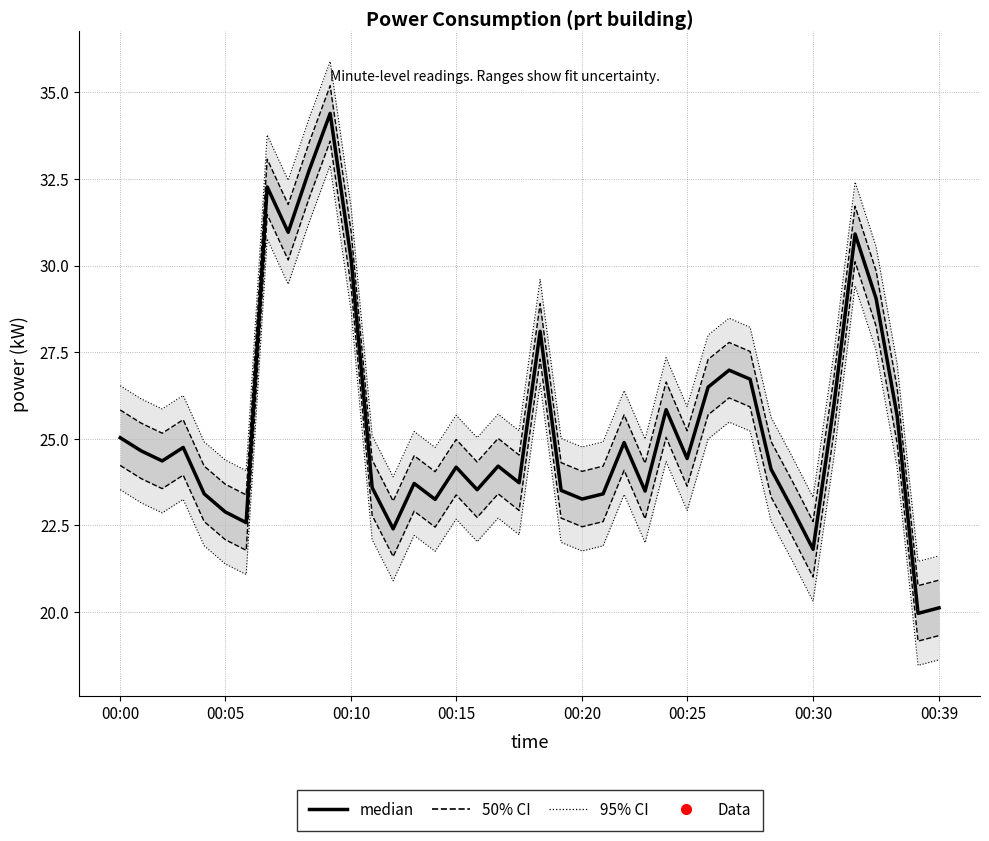

What value does the median series have at 25?

23.5